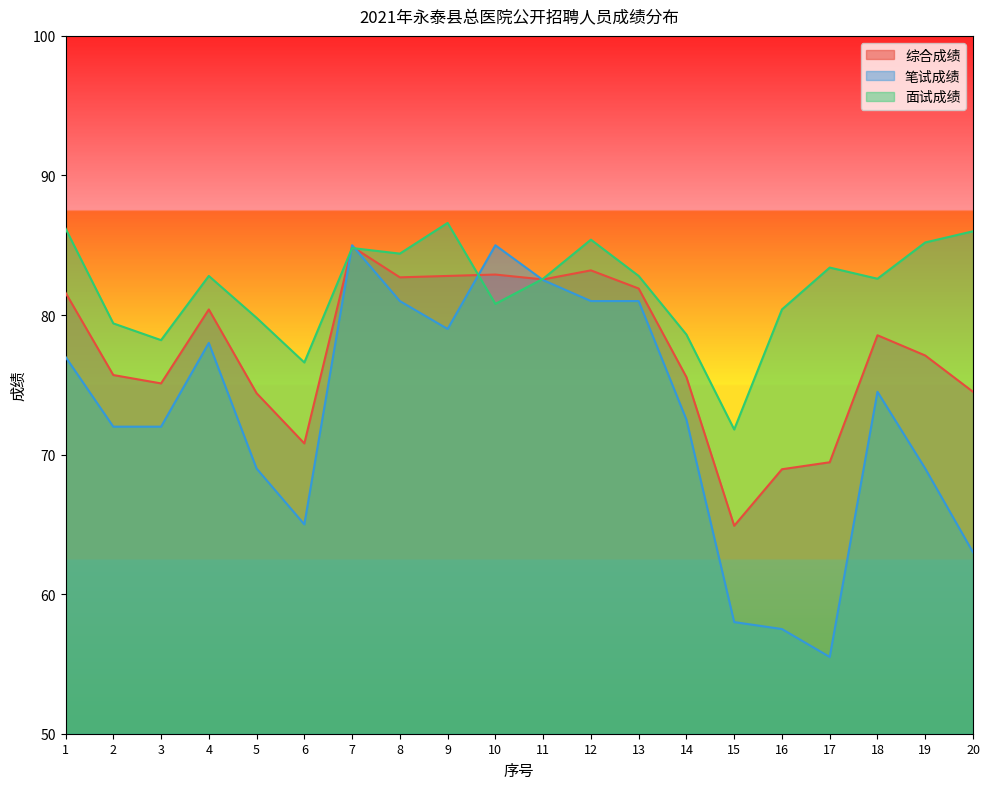

What is the value of the 综合成绩 point at the 4th from the left?

80.4